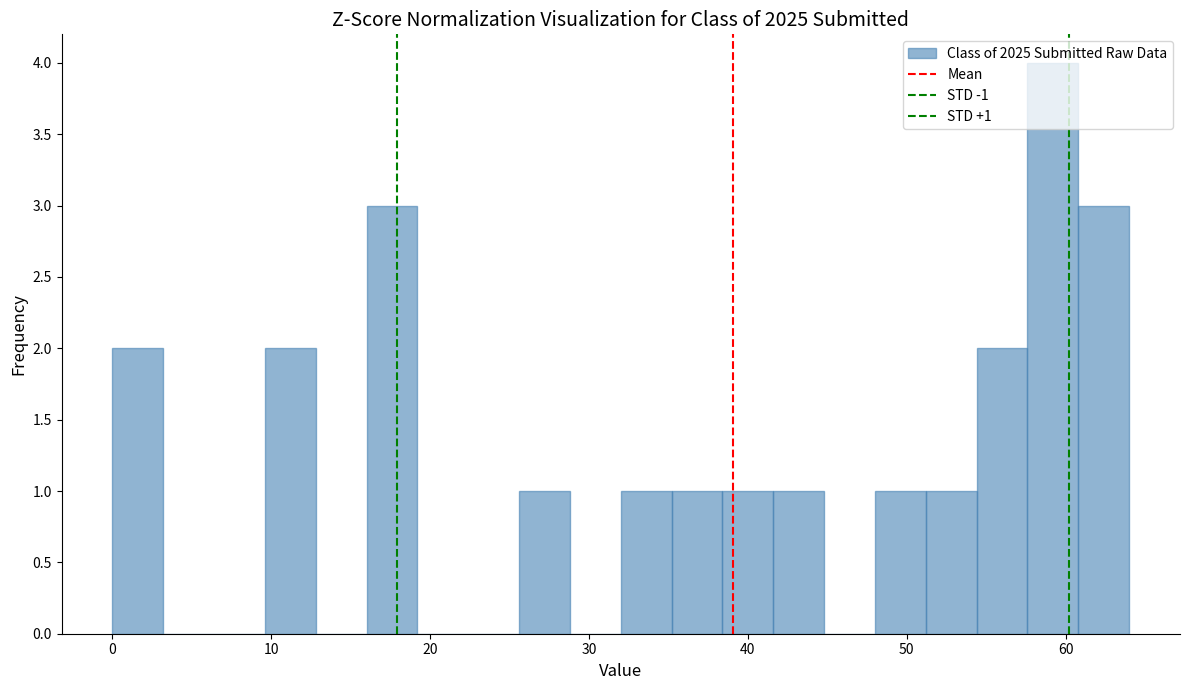

Read against the x-axis, roughly where is the centre of the tallest bar?

59